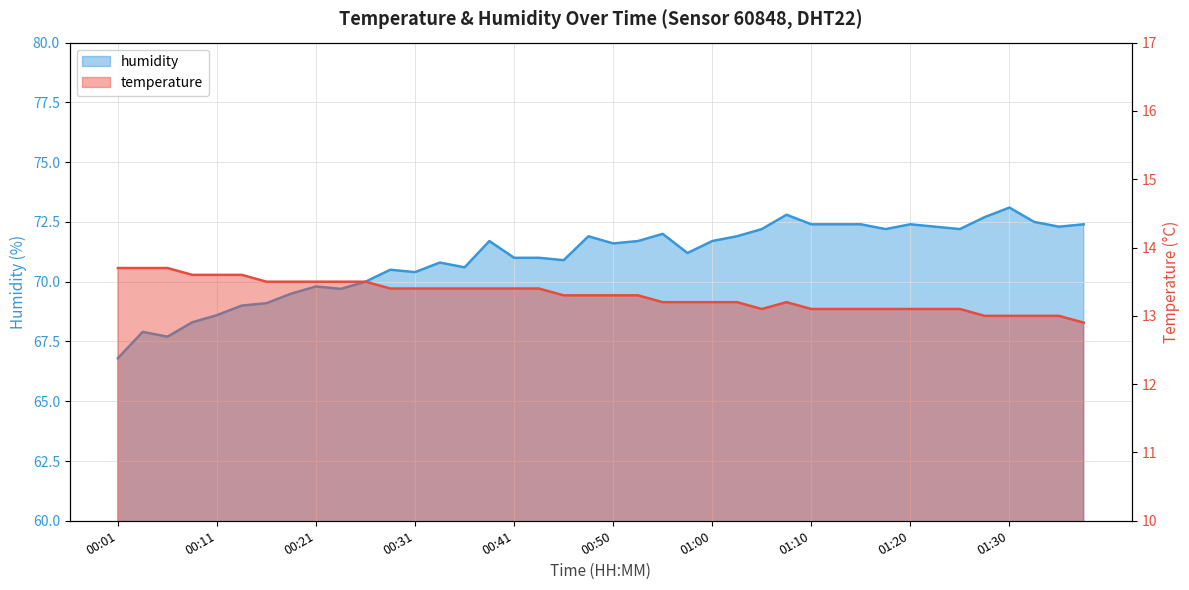

At which label does humidity first exceed 71?

00:38